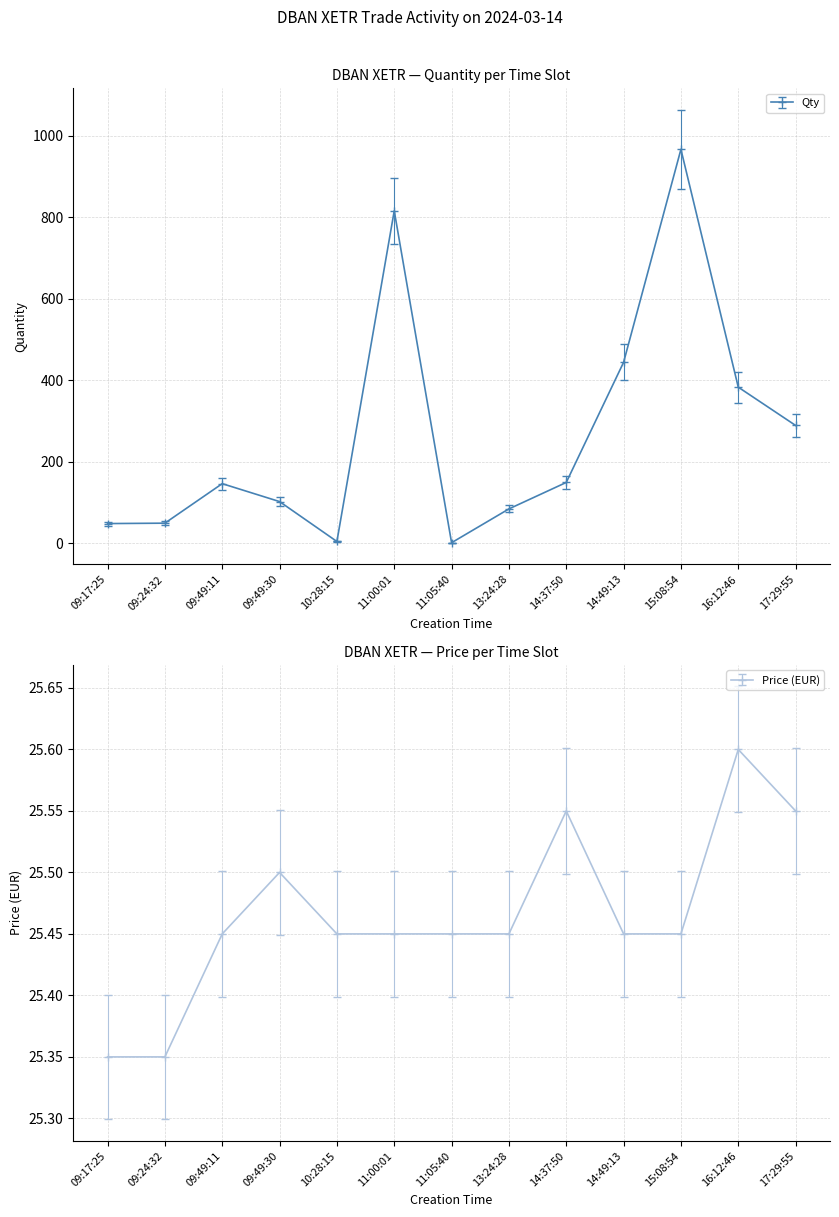

What are all the series names shown in the legend?

Qty, Price